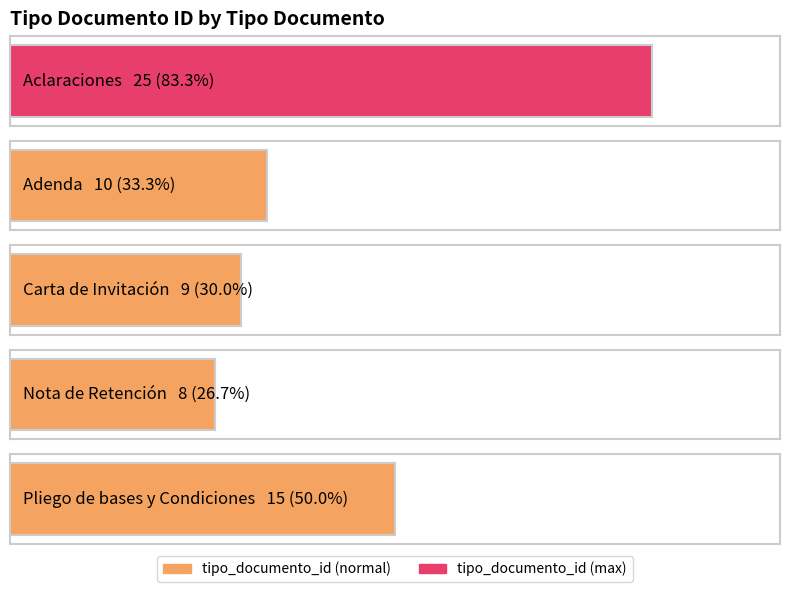

What is the value of the 2nd bar from the left?

10